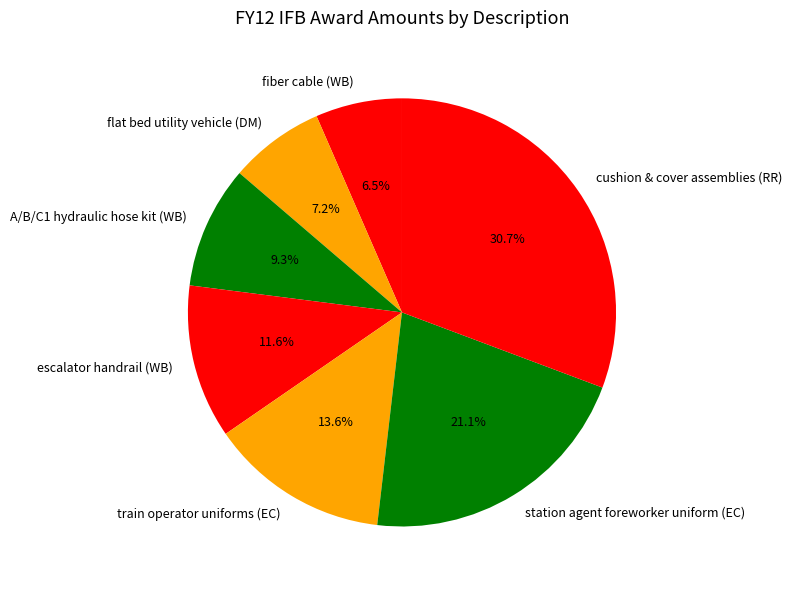

Rank the categories by value from highest to lowest.

cushion & cover assemblies (RR), station agent foreworker uniform (EC), train operator uniforms (EC), escalator handrail (WB), A/B/C1 hydraulic hose kit (WB), flat bed utility vehicle (DM), fiber cable (WB)